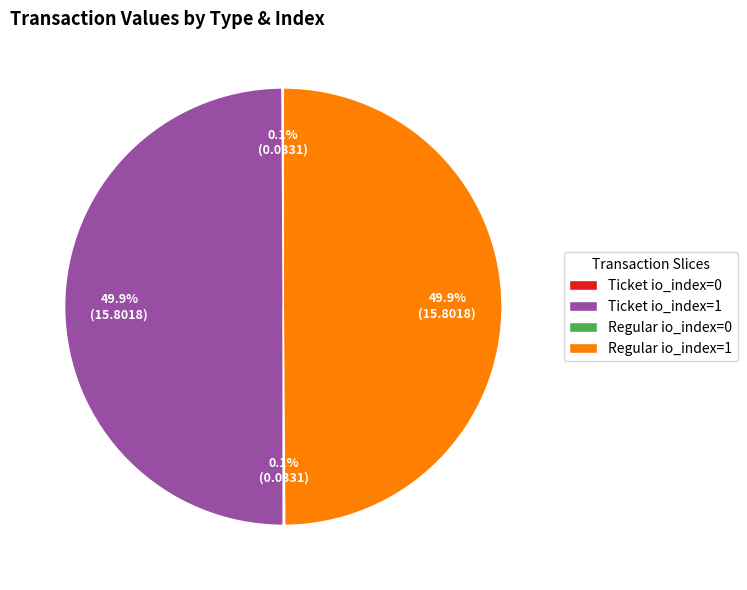

Is the sum of Ticket io_index=1 and Regular io_index=1 greater than half?

Yes